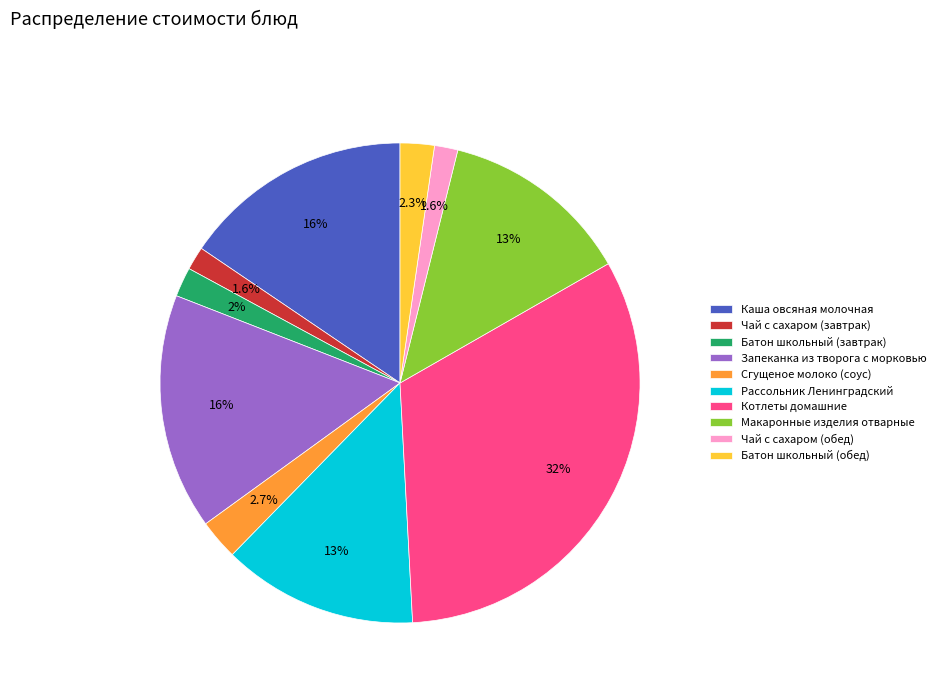

How many segments does this pie chart have?

10